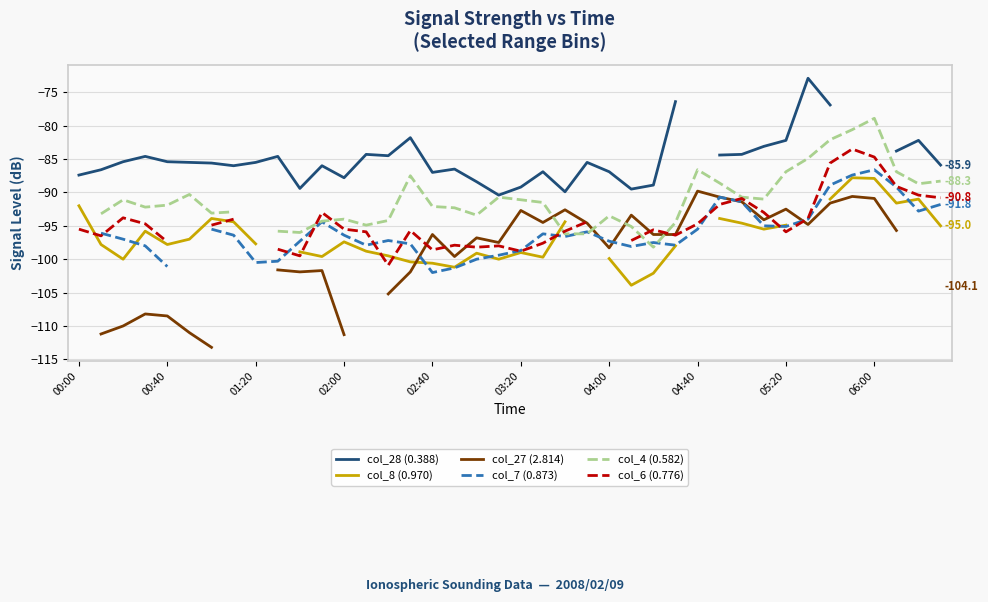

Is the value of col_8 (0.970) at 10 greater than the value of col_4 (0.582) at 36?

No